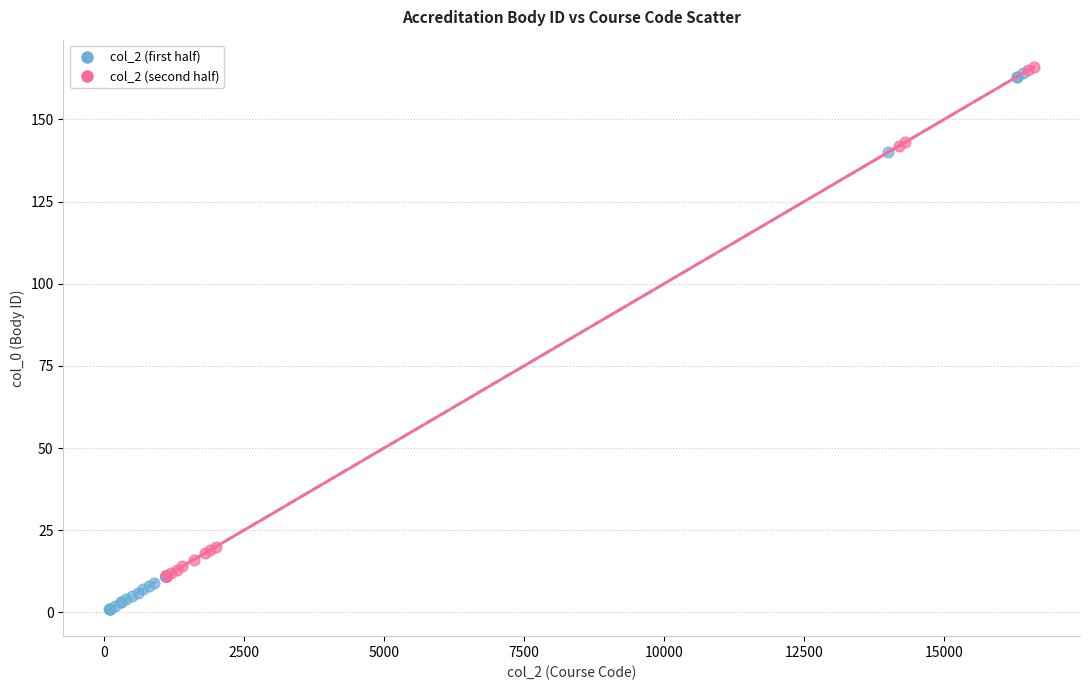

Which series has the widest spread of Y values?

col_2 (first half)